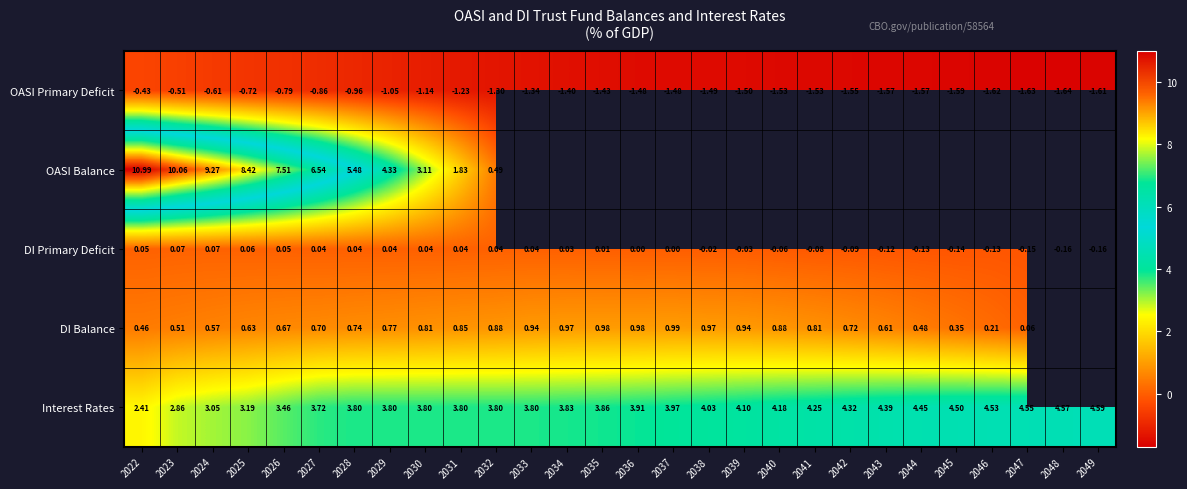

Is the value of DI Primary Deficit at 2049 greater than the value of OASI Primary Deficit at 2049?

Yes